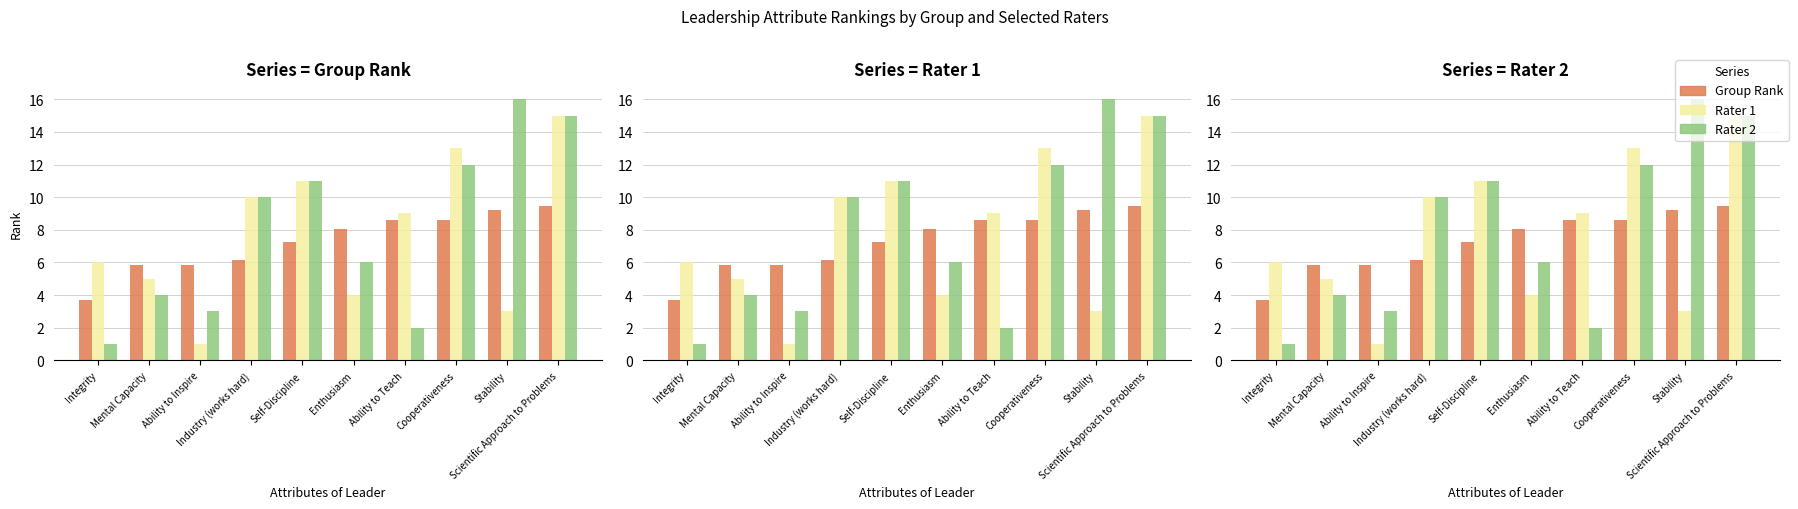

Reading left to right, what are all the values shown in this chart?

Group Rank: 3.7	5.8	5.9	6.2	7.3	8.1	8.6	8.6	9.2	9.5
Rater 1: 6.0	5.0	1.0	10.0	11.0	4.0	9.0	13.0	3.0	15.0
Rater 2: 1.0	4.0	3.0	10.0	11.0	6.0	2.0	12.0	16.0	15.0